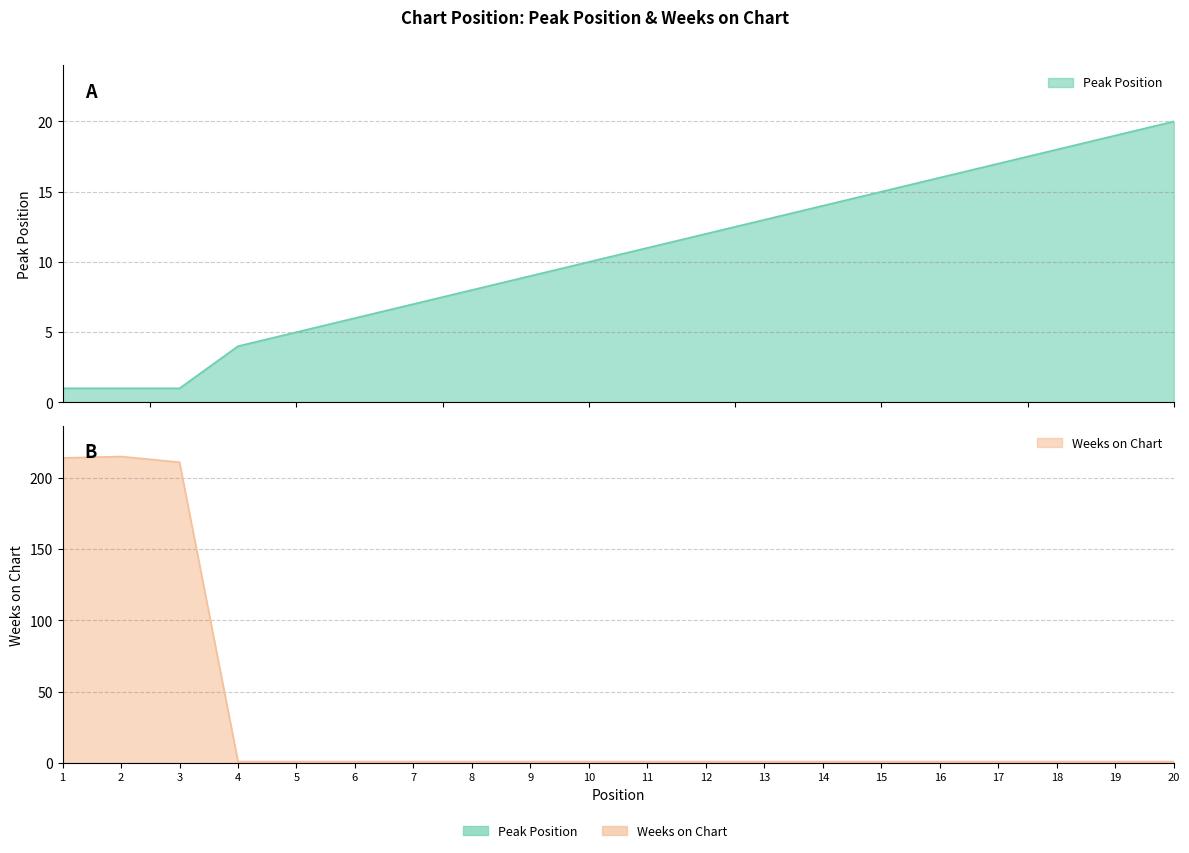

Rank the series by their average value, from highest to lowest.

Weeks on Chart, Peak Position